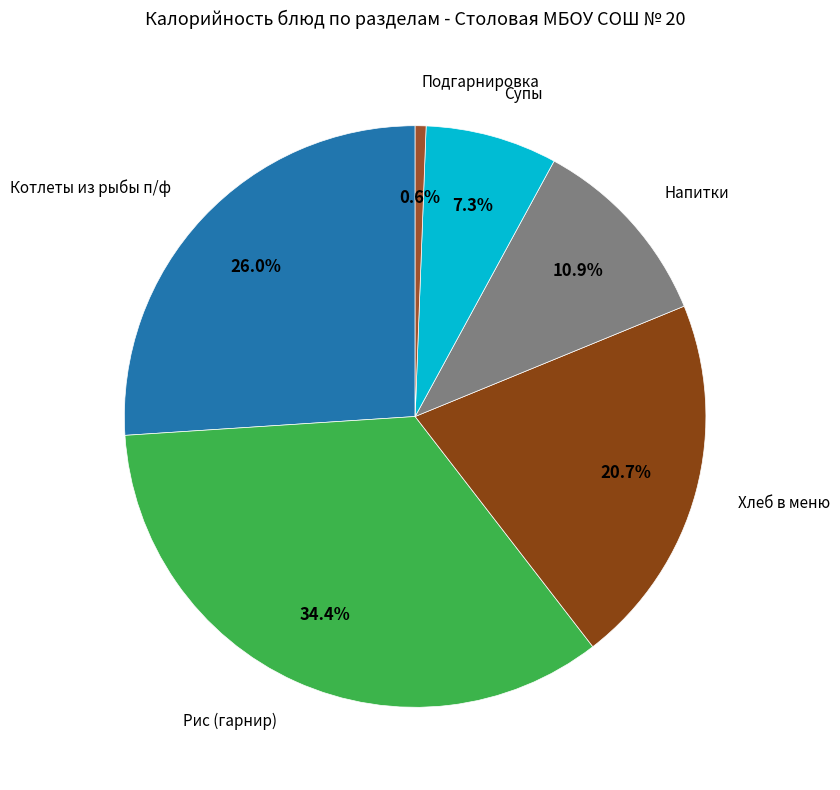

To the nearest percent, what is the difference between the largest and smallest slice percentages?

34%